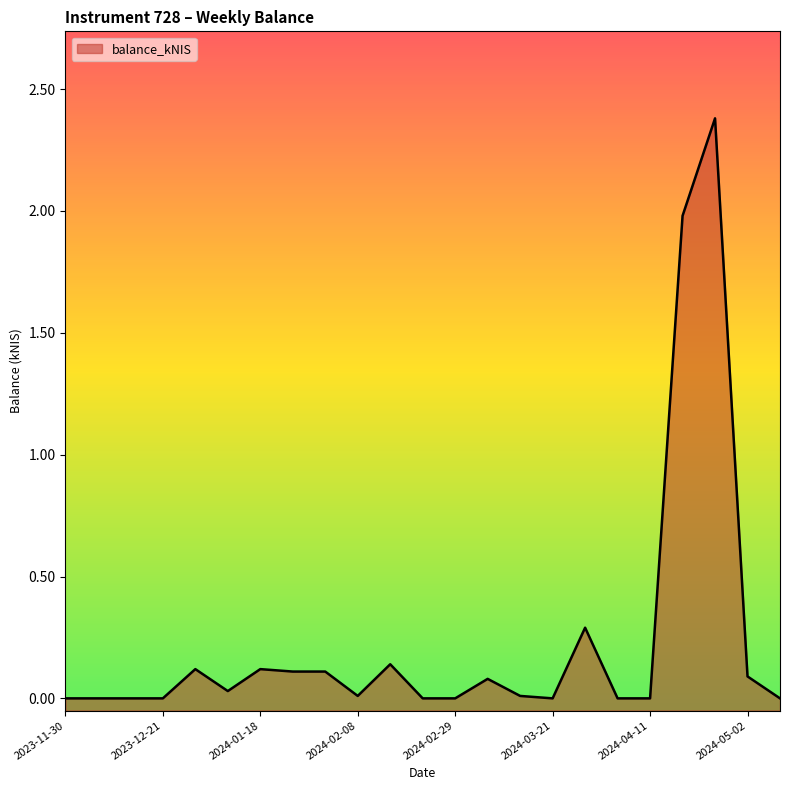

How many interior local valleys (lower than both neighbors) does the data have?

3